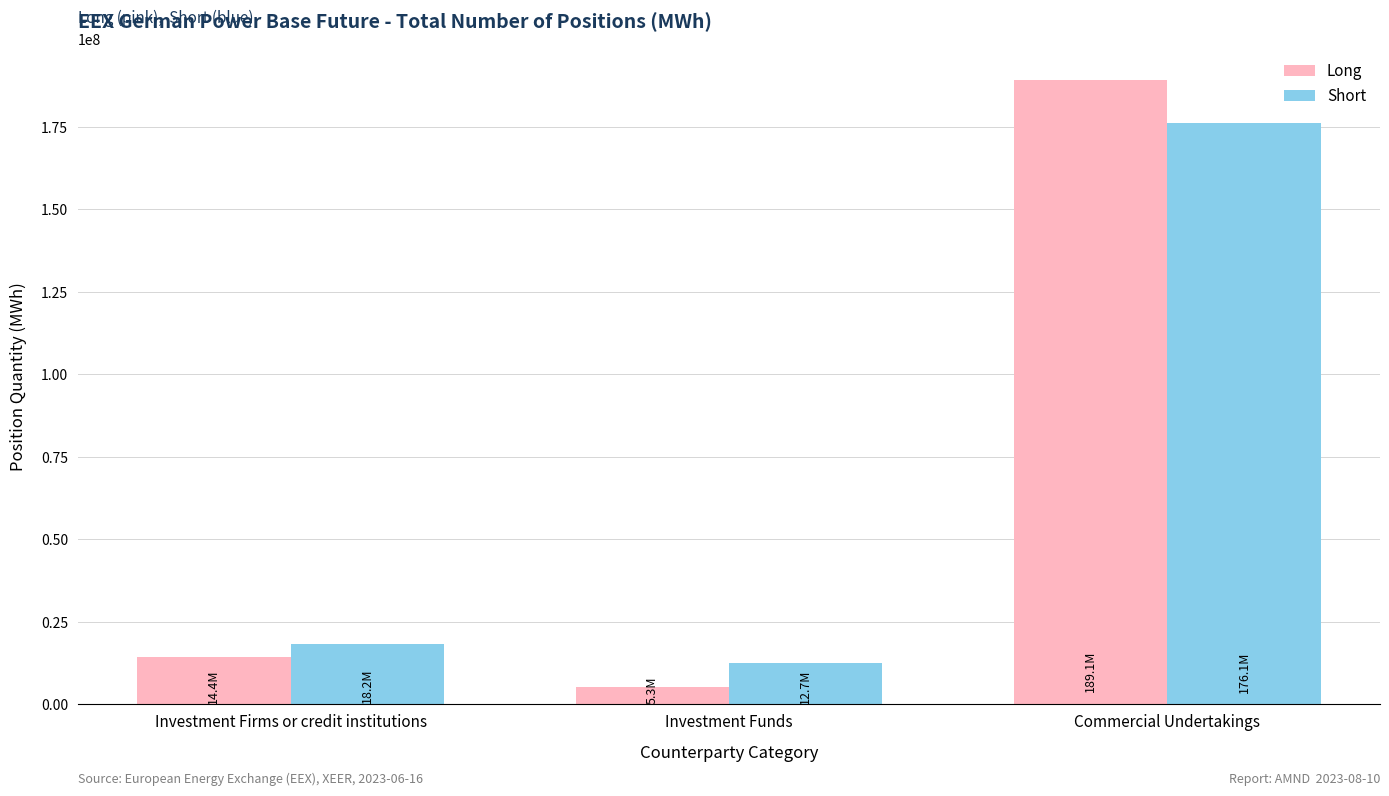

Which series has the largest range (max minus min)?

Long